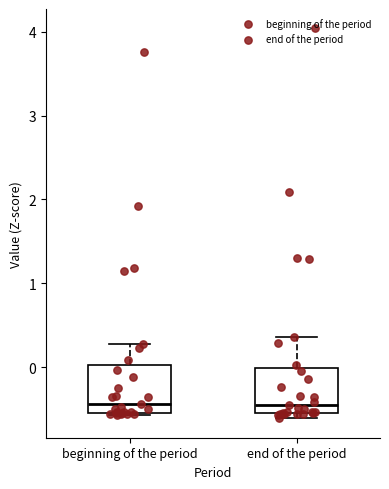

Reading left to right, transcribe this box plot: for each box, give where its median line is, the range the box spans, and where its two whiskers end, as read against the y-axis. The values are not printed on the chart, so give them approximately, as read against the axis.

beginning of the period: median -0.4, box -0.5 to 0.0, whiskers -0.6 to 0.3
end of the period: median -0.5 (just above the box's lower edge), box -0.5 to 0.0, whiskers -0.6 to 0.4